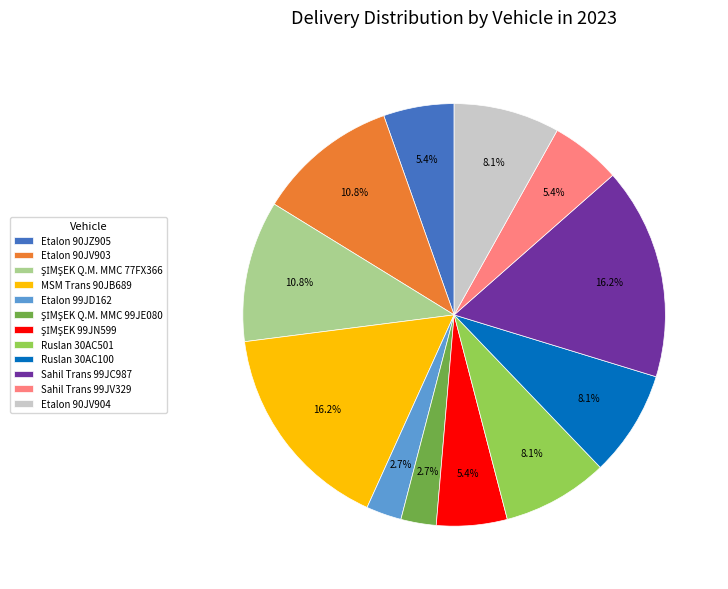

Combined, do Ruslan 30AC501 and Etalon 90JV903 account for over 50%?

No